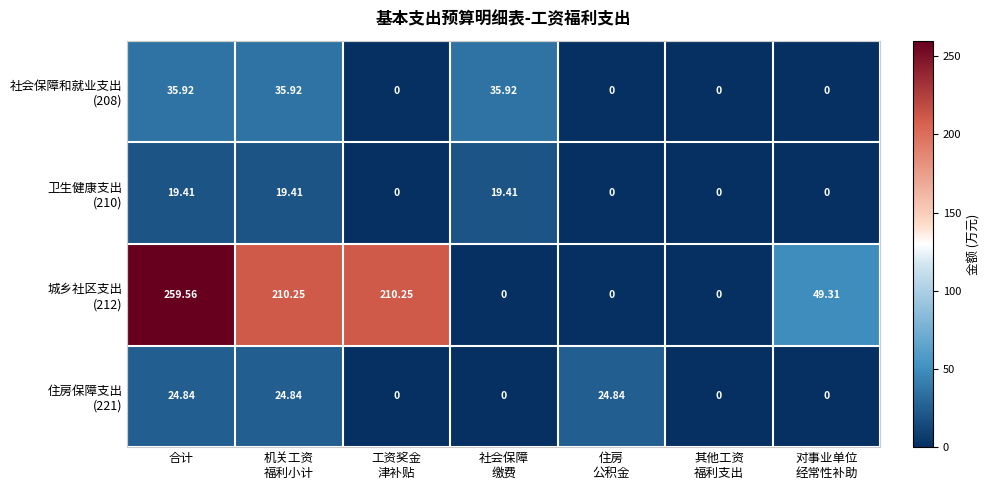

At which category does the chart reach its peak across all series?

合计